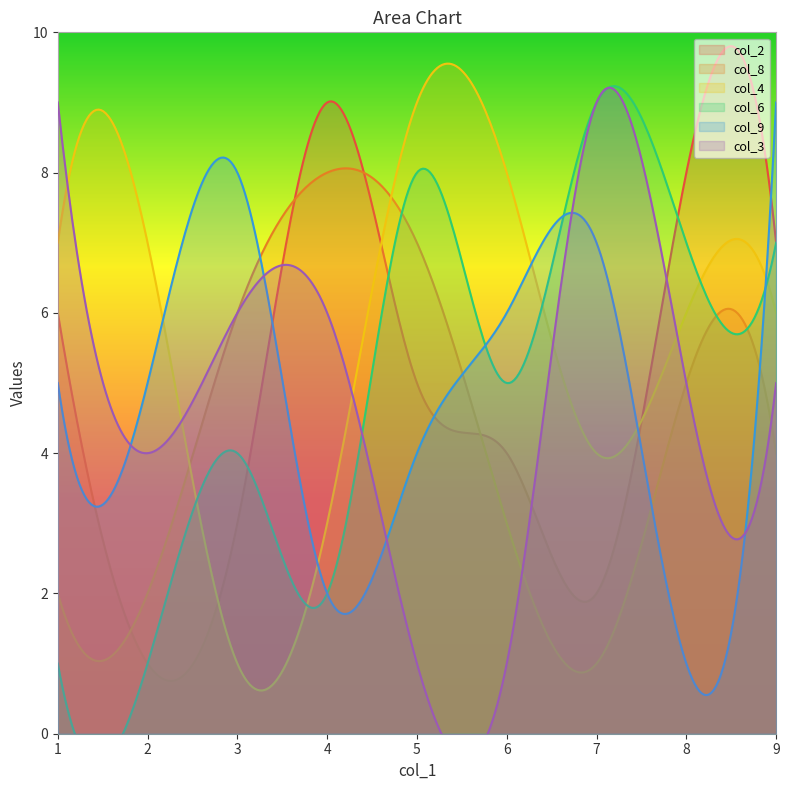

What is the approximate value of col_8 at 3?

6